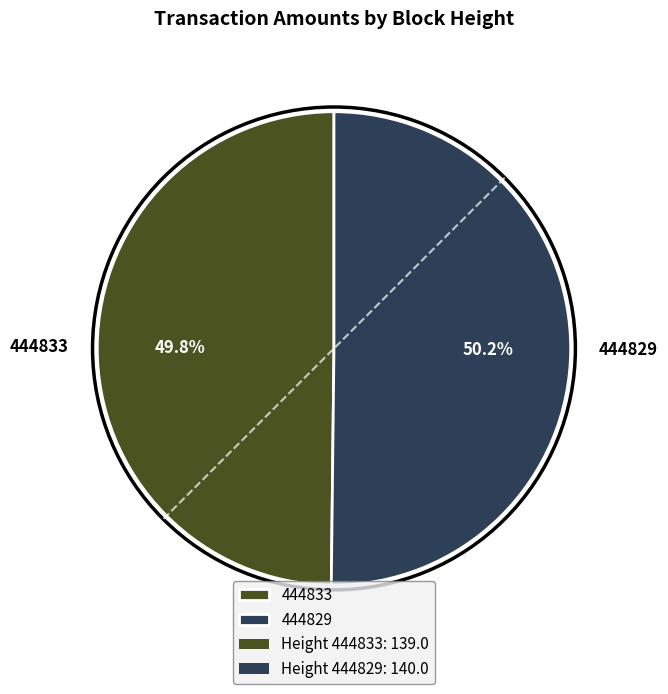

Does any single category account for the majority?

Yes